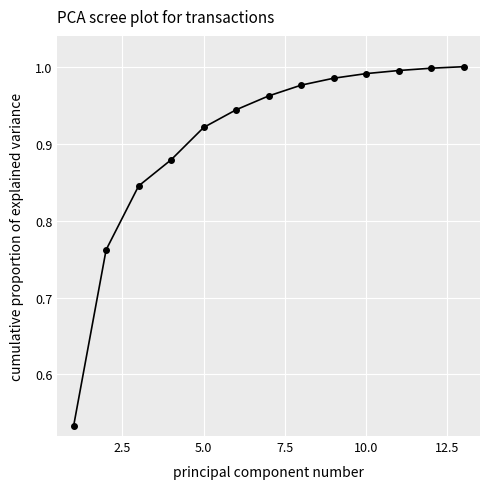

What is the sum of all values?

11.8